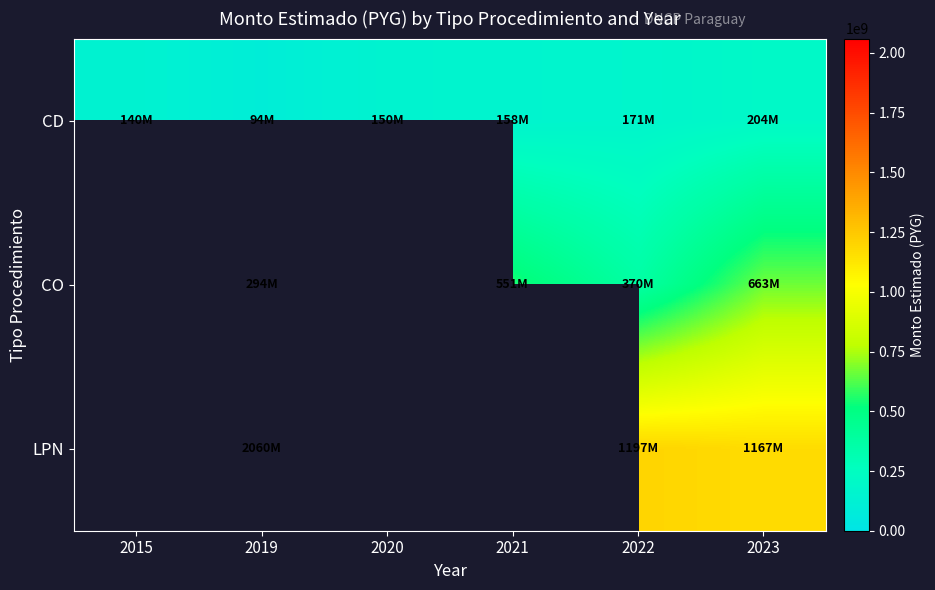

Between 2021 and 2020, which is larger?

2021